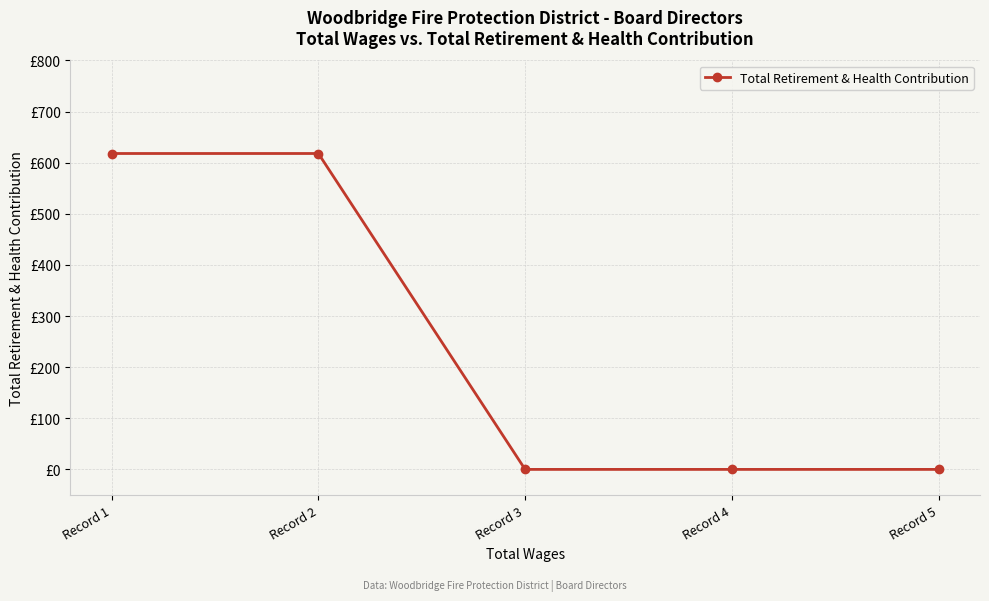

What is the greatest value displayed?

618